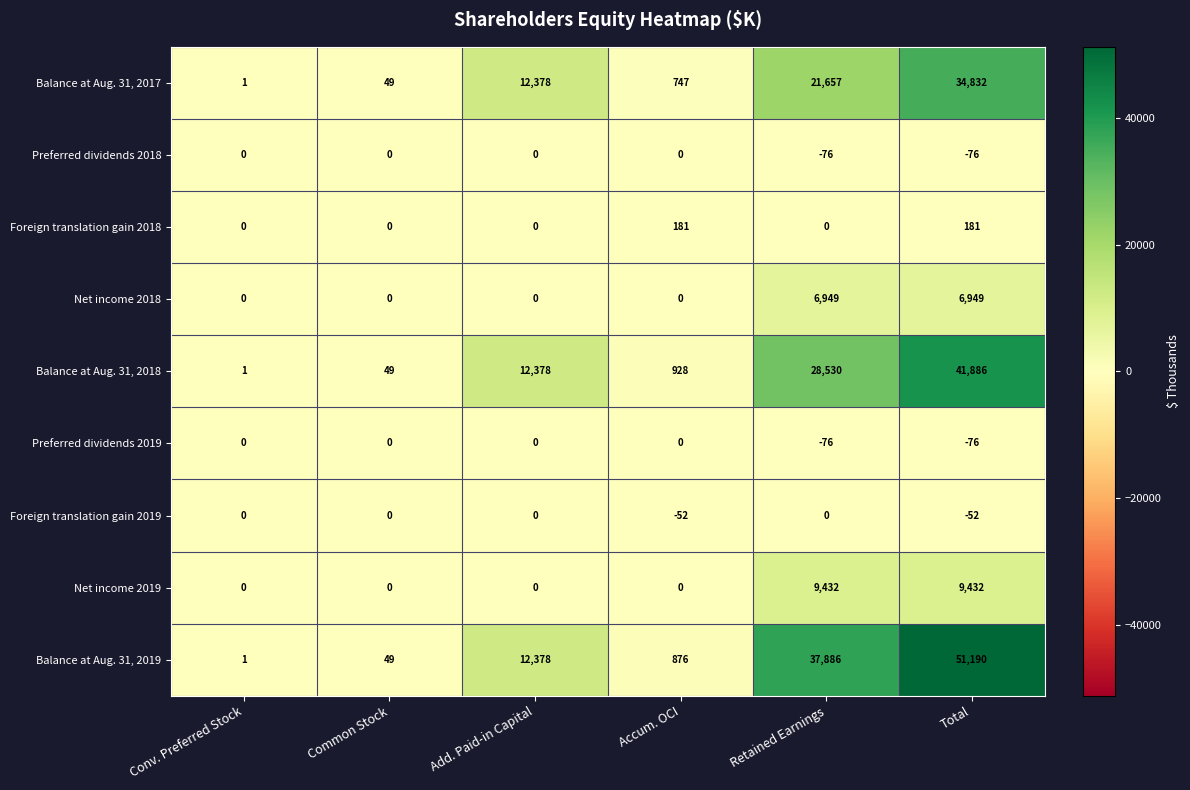

Where is Balance at Aug. 31, 2018 nearest to the value 20943?

Retained Earnings